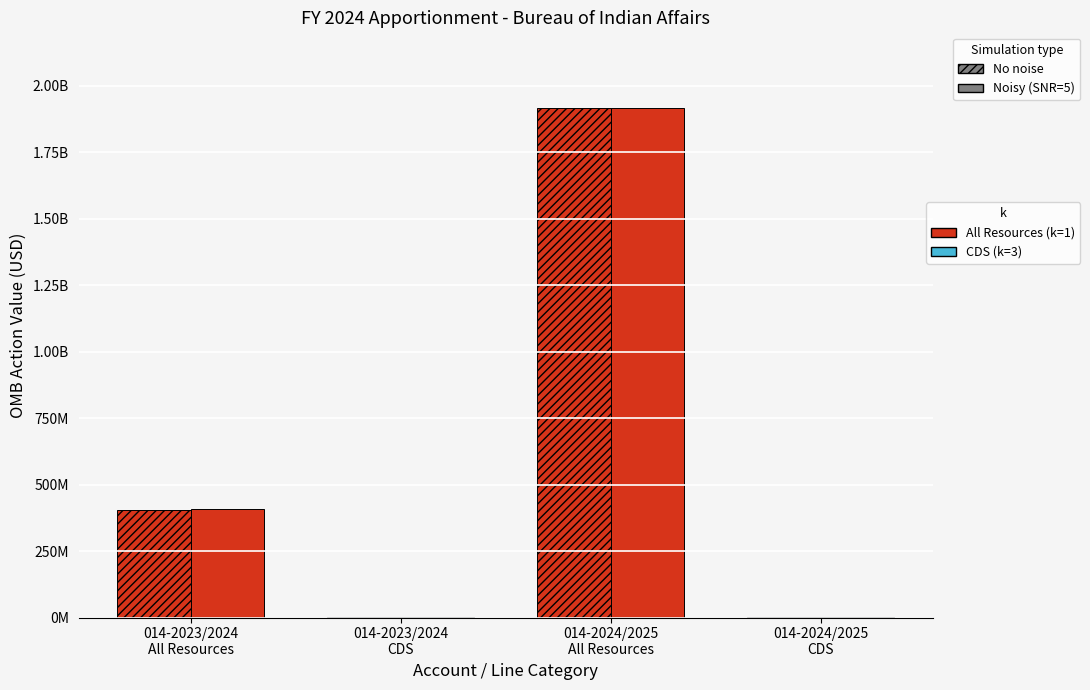

The value of Directed Spending (Noisy / CDS) at Operation of Indian Programs
(014-2024/2025) is 559421. True or false?

False